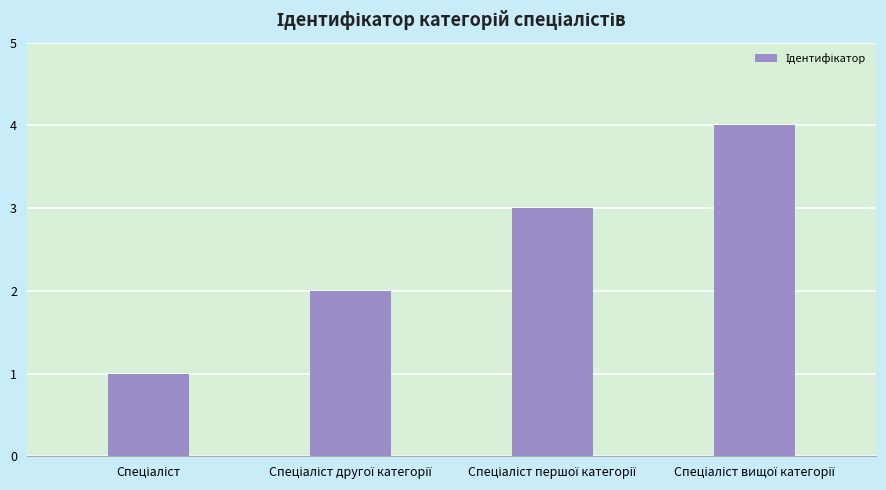

What is the maximum value shown in the chart?

4